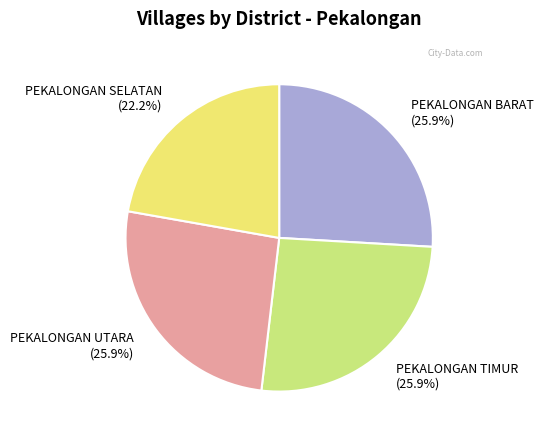

How many slices are in this pie chart?

4